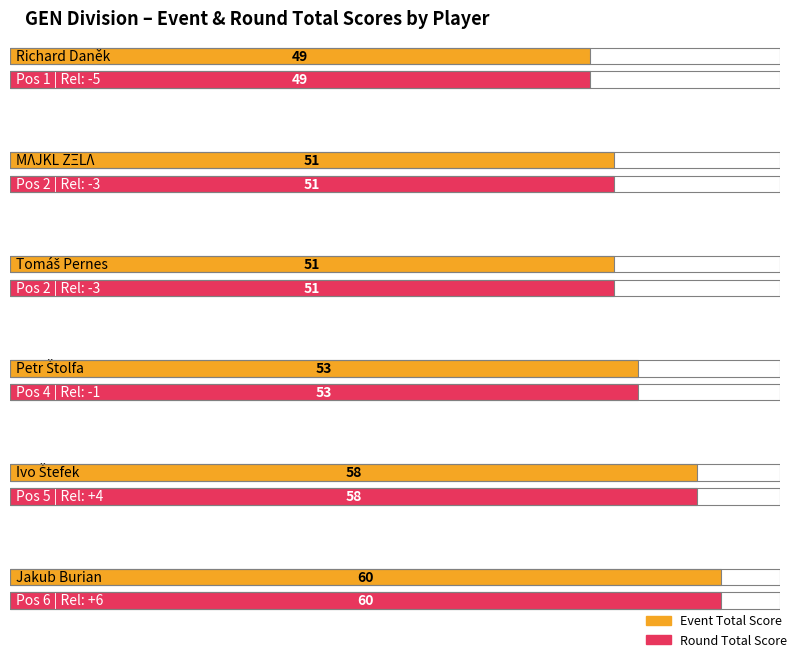

Is the value of event_total_score at Jakub Burian greater than the value of round_total_score at Tomáš Pernes?

Yes